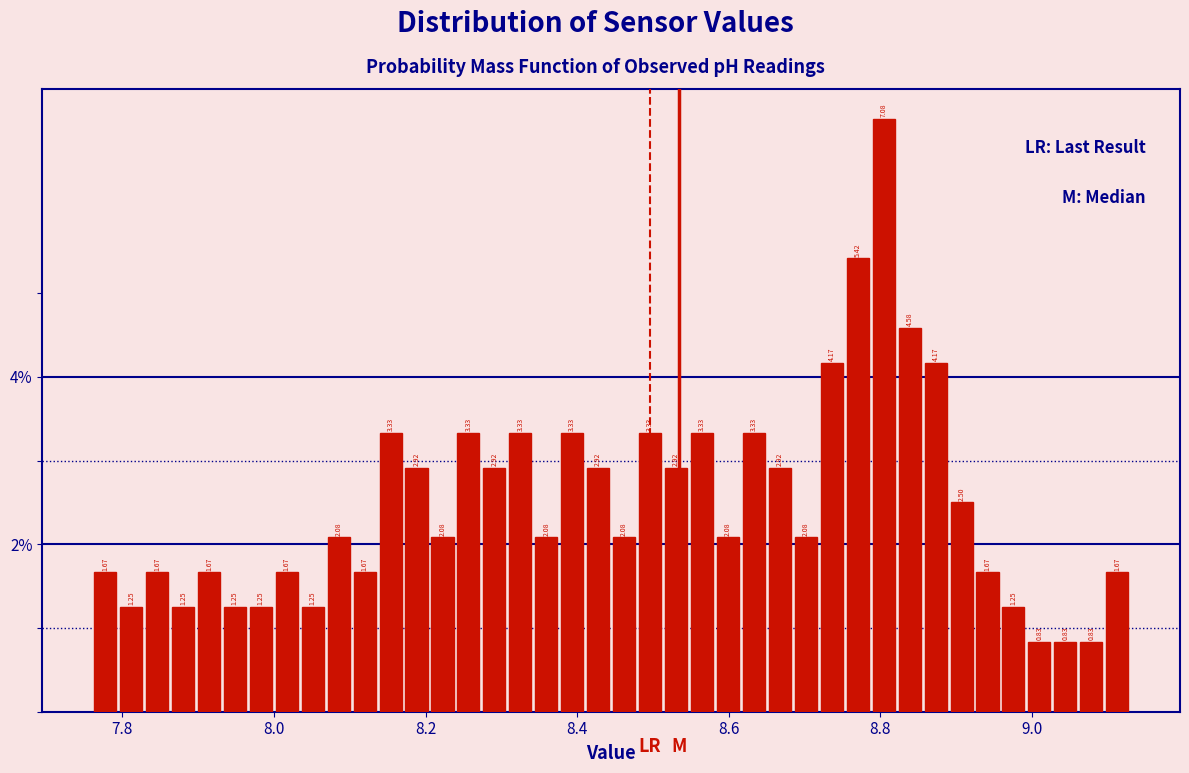

Read against the x-axis, roughly where is the centre of the tallest bar?

8.80